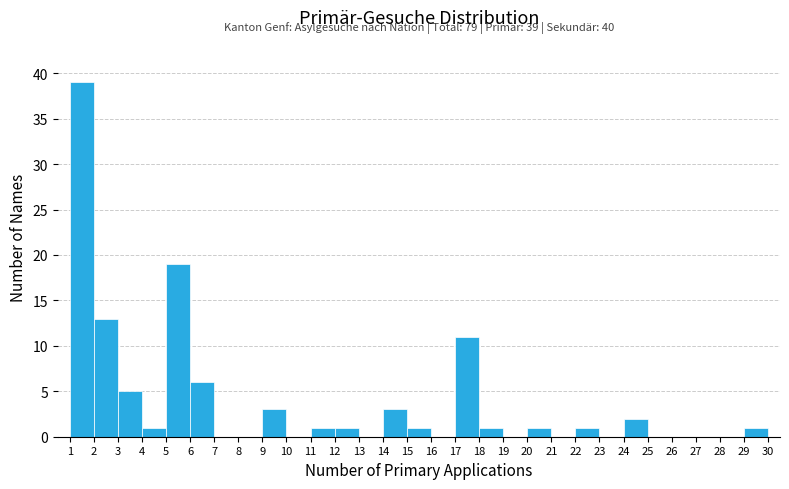

Between 29 and 25, which is larger?

29